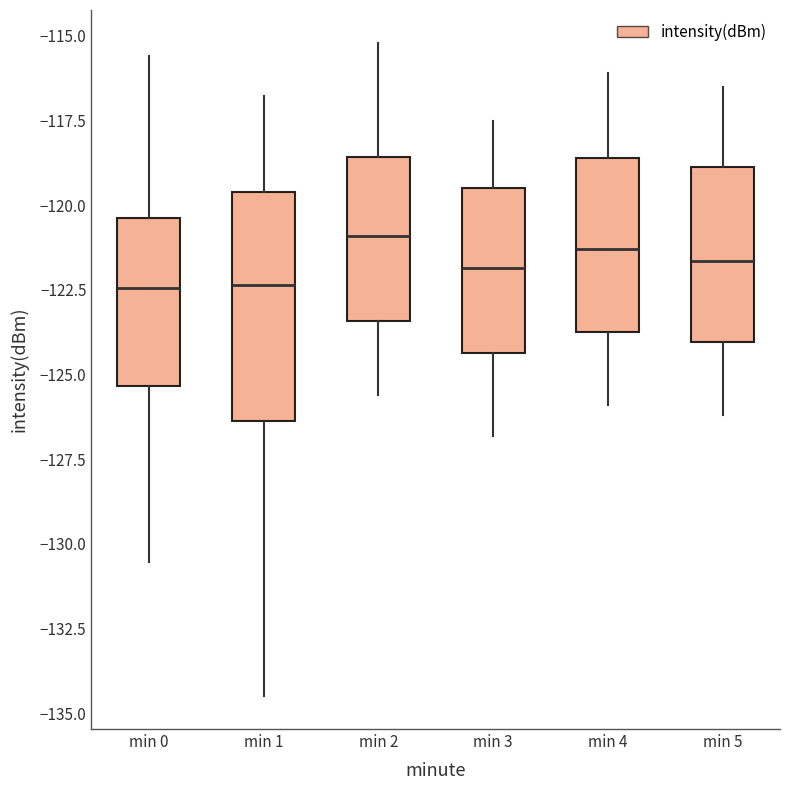

Where does the median line of the box for min 5 sit on the y-axis? The values are not printed on the chart, so give them approximately, as read against the axis.

-121.5